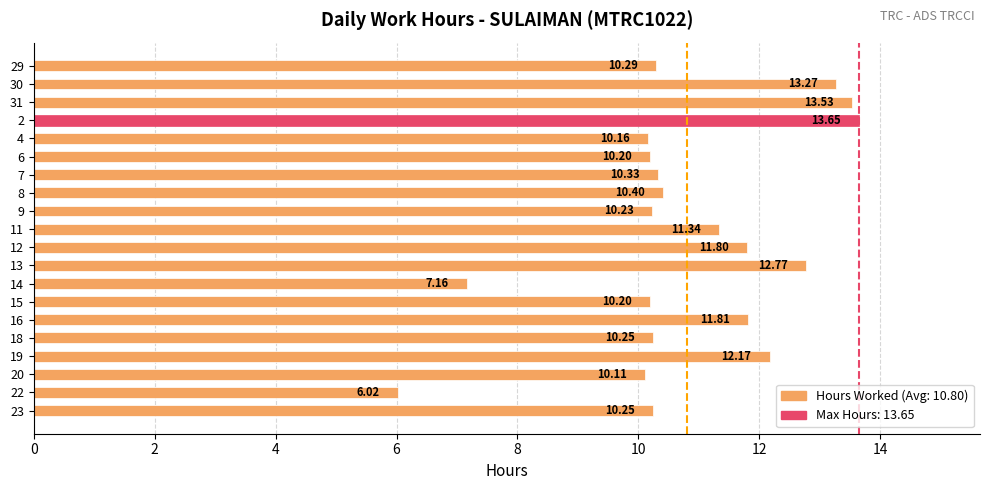

Between 15 and 4, which is larger?

15